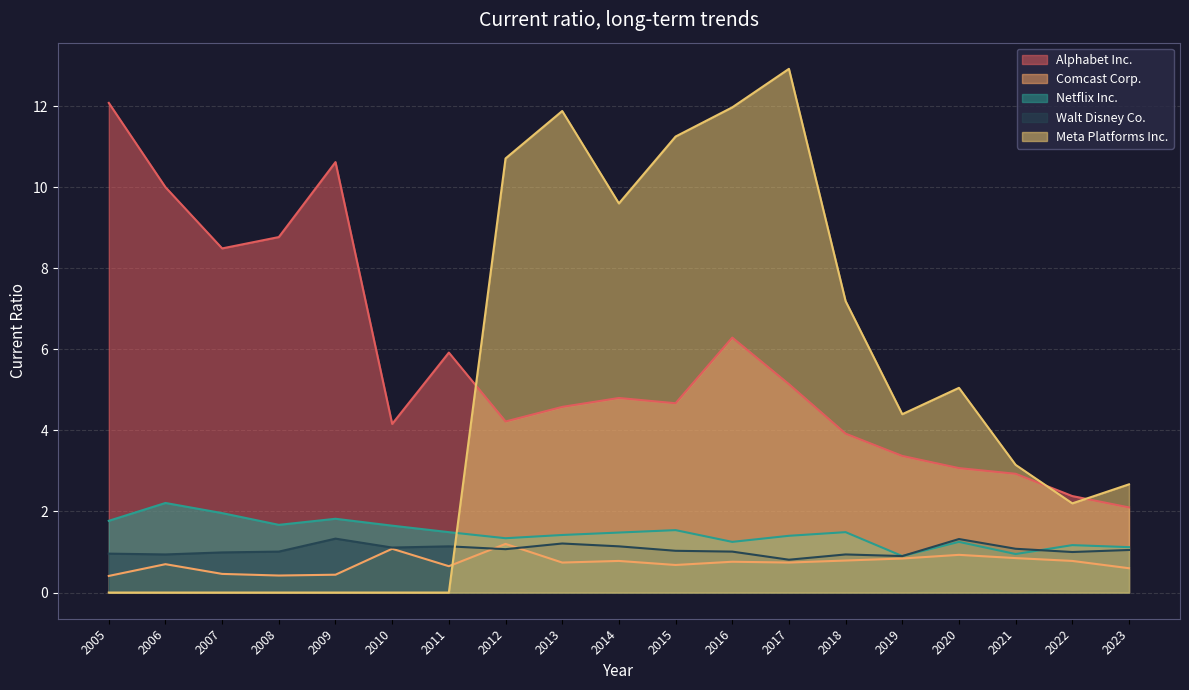

Reading left to right, what are all the values shown in this chart?

Alphabet Inc.: 2023=2.1	2022=2.4	2021=2.9	2020=3.1	2019=3.4	2018=3.9	2017=5.1	2016=6.3	2015=4.7	2014=4.8	2013=4.6	2012=4.2	2011=5.9	2010=4.2	2009=10.6	2008=8.8	2007=8.5	2006=10.0	2005=12.1
Comcast Corp.: 2023=0.6	2022=0.8	2021=0.8	2020=0.9	2019=0.8	2018=0.8	2017=0.7	2016=0.8	2015=0.7	2014=0.8	2013=0.7	2012=1.2	2011=0.7	2010=1.1	2009=0.4	2008=0.4	2007=0.5	2006=0.7	2005=0.4
Netflix Inc.: 2023=1.1	2022=1.2	2021=0.9	2020=1.2	2019=0.9	2018=1.5	2017=1.4	2016=1.2	2015=1.5	2014=1.5	2013=1.4	2012=1.3	2011=1.5	2010=1.6	2009=1.8	2008=1.7	2007=2.0	2006=2.2	2005=1.8
Walt Disney Co.: 2023=1.1	2022=1.0	2021=1.1	2020=1.3	2019=0.9	2018=0.9	2017=0.8	2016=1.0	2015=1.0	2014=1.1	2013=1.2	2012=1.1	2011=1.1	2010=1.1	2009=1.3	2008=1.0	2007=1.0	2006=0.9	2005=1.0
Meta Platforms Inc.: 2023=2.7	2022=2.2	2021=3.1	2020=5.0	2019=4.4	2018=7.2	2017=12.9	2016=12.0	2015=11.2	2014=9.6	2013=11.9	2012=10.7	2011=0.0	2010=0.0	2009=0.0	2008=0.0	2007=0.0	2006=0.0	2005=0.0